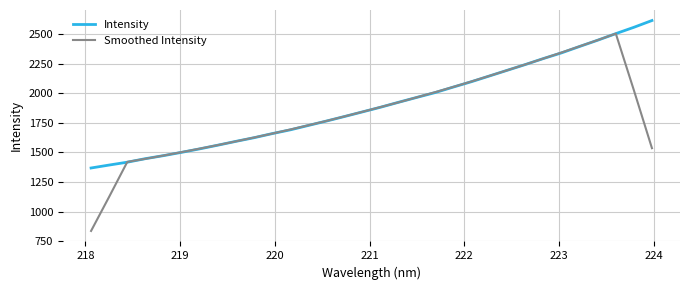

Rank the series by their maximum value, from highest to lowest.

Intensity, Smoothed Intensity